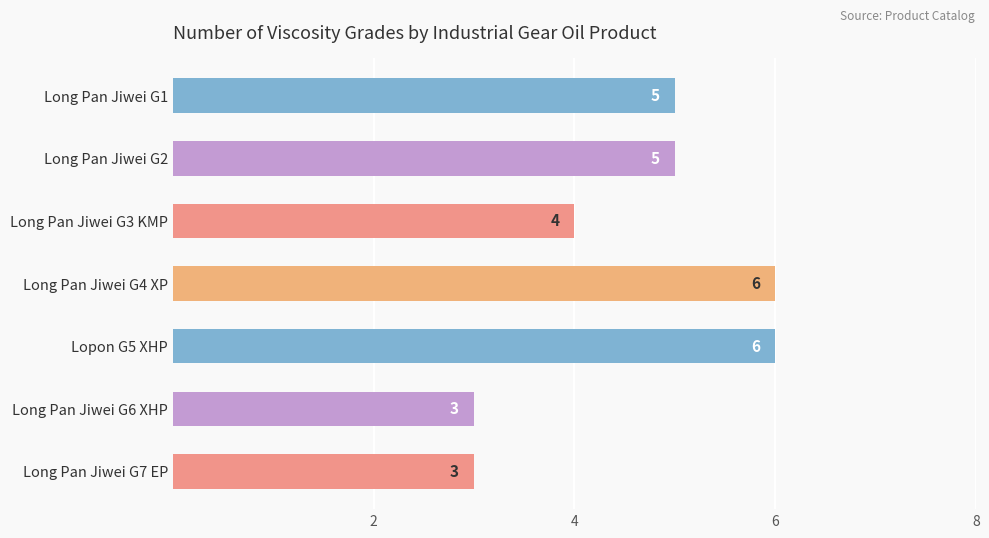

What is the value of the 1st bar from the top?

5